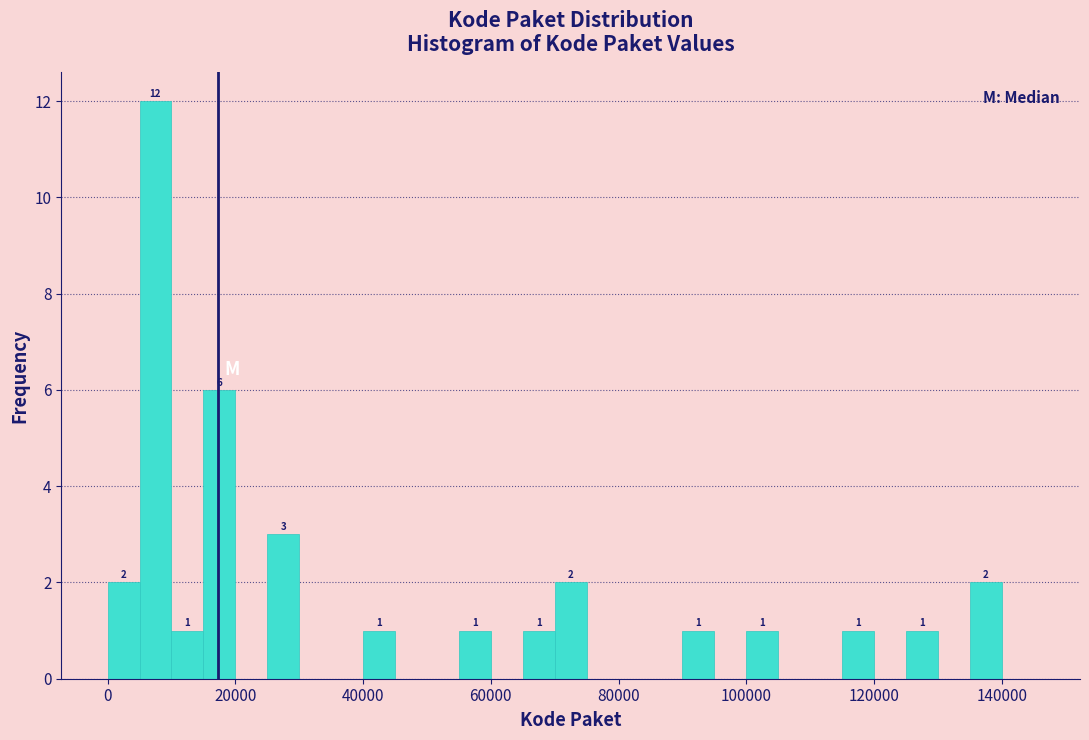

Read against the x-axis, roughly where is the centre of the tallest bar?

8000